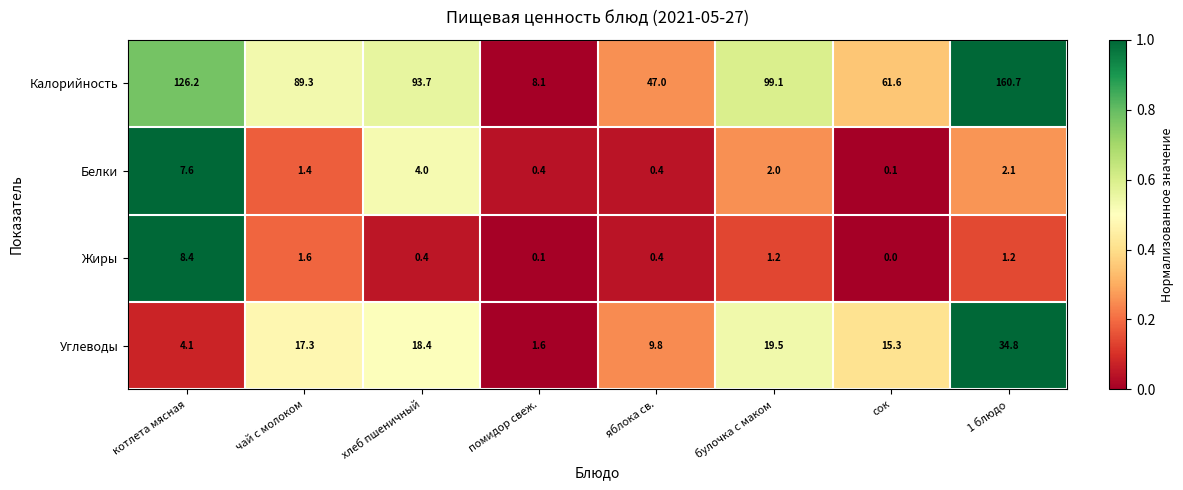

Which series has the largest total across all categories?

Калорийность